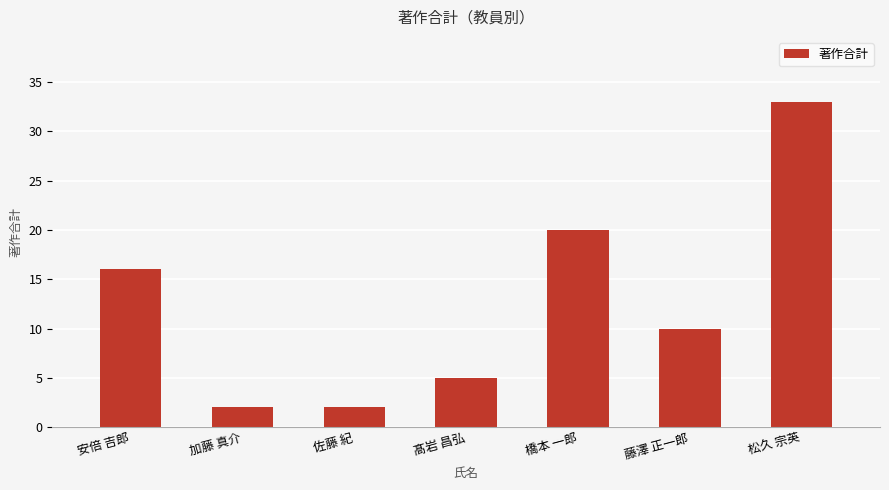

What is the difference between the values at 藤澤 正一郎 and 橋本 一郎?

10